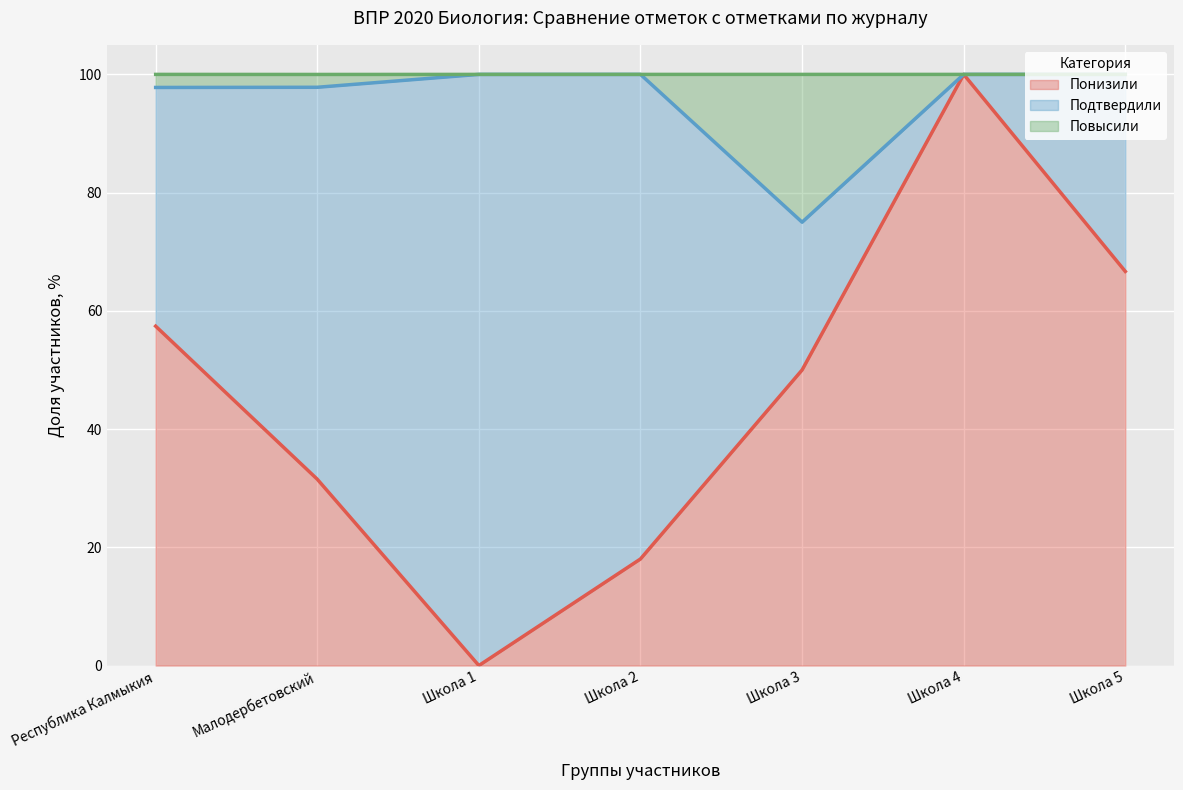

True or false: Повысили and Понизили cross at least once.

False